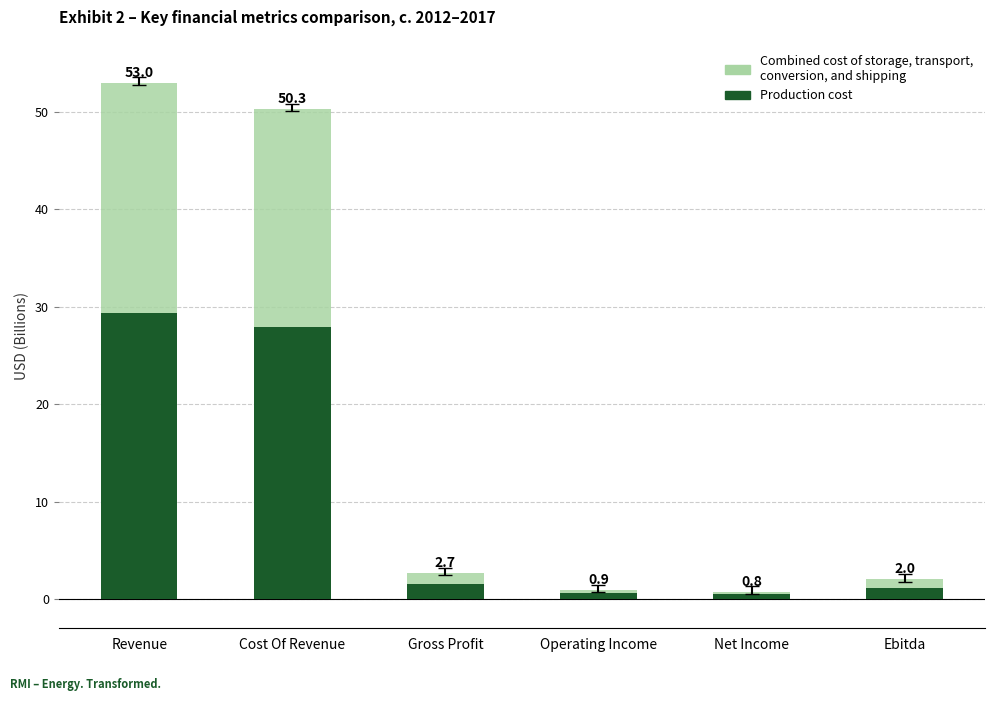

True or false: Combined cost of storage, transport, conversion, and shipping has a value of 1.2 at Gross Profit.

True